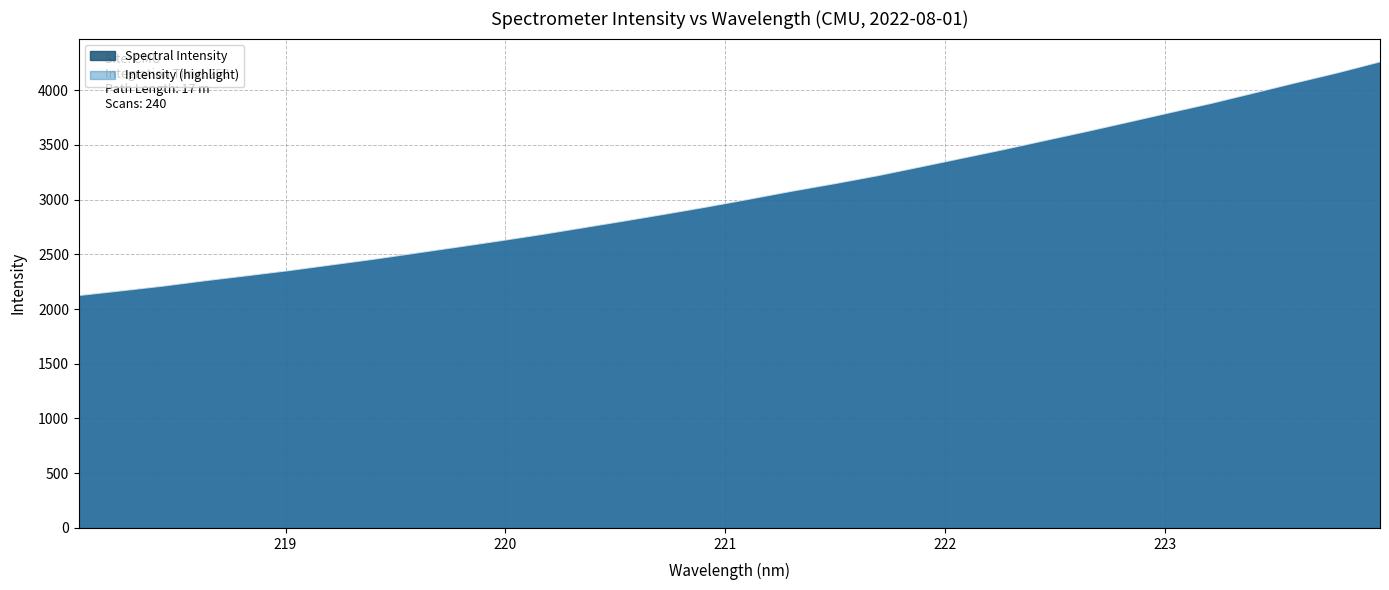

List the labels in order of value, largest first.

223.9802, 223.7895, 223.5987, 223.408, 223.2172, 223.0264, 222.8355, 222.6447, 222.4538, 222.263, 222.0721, 221.8812, 221.6902, 221.4993, 221.3083, 221.1174, 220.9264, 220.7354, 220.5444, 220.3533, 220.1623, 219.9712, 219.7801, 219.589, 219.3979, 219.2067, 219.0156, 218.8244, 218.6332, 218.442, 218.2508, 218.0596